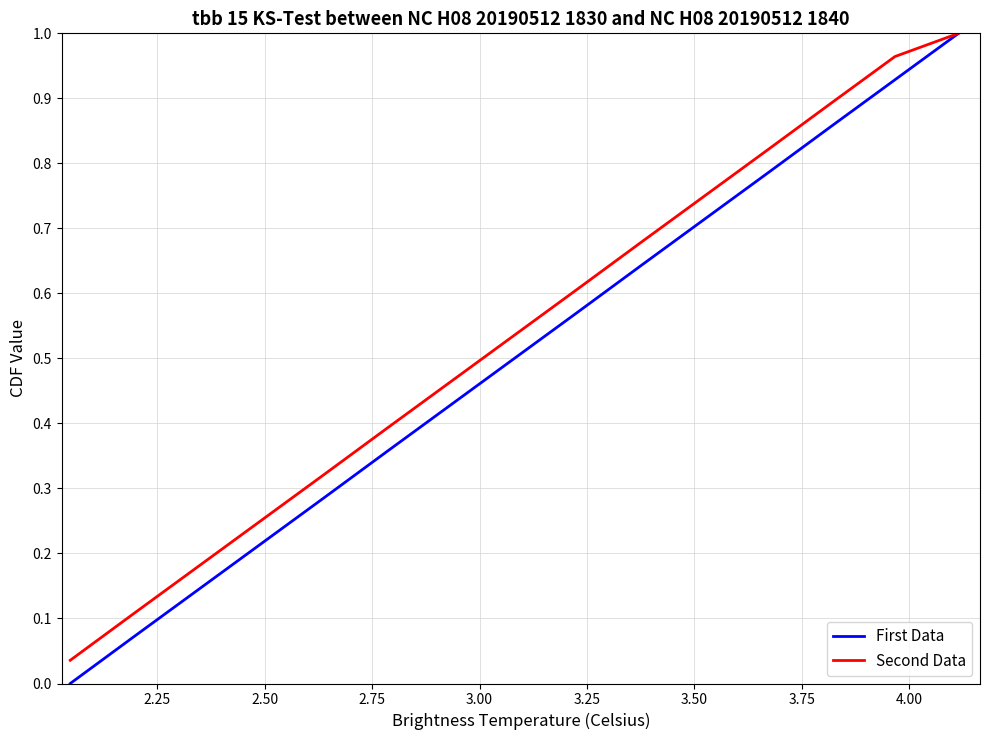

Which series has the widest spread of values?

First Data